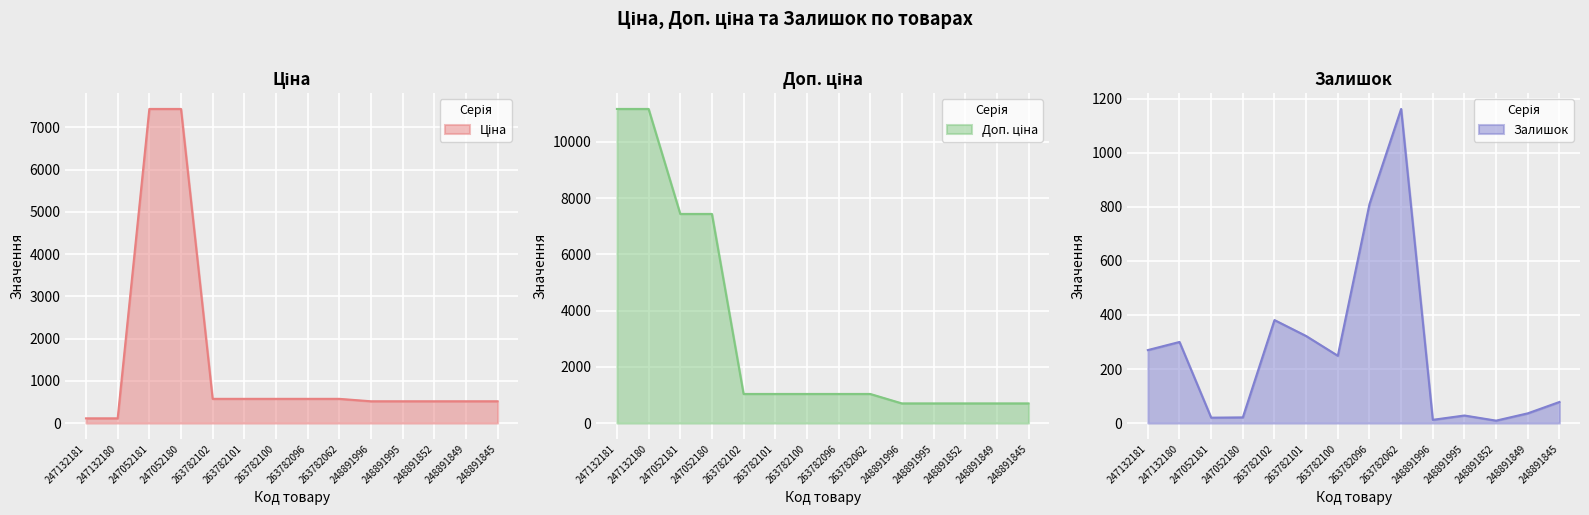

True or false: Ціна and Доп. ціна intersect in this chart.

False